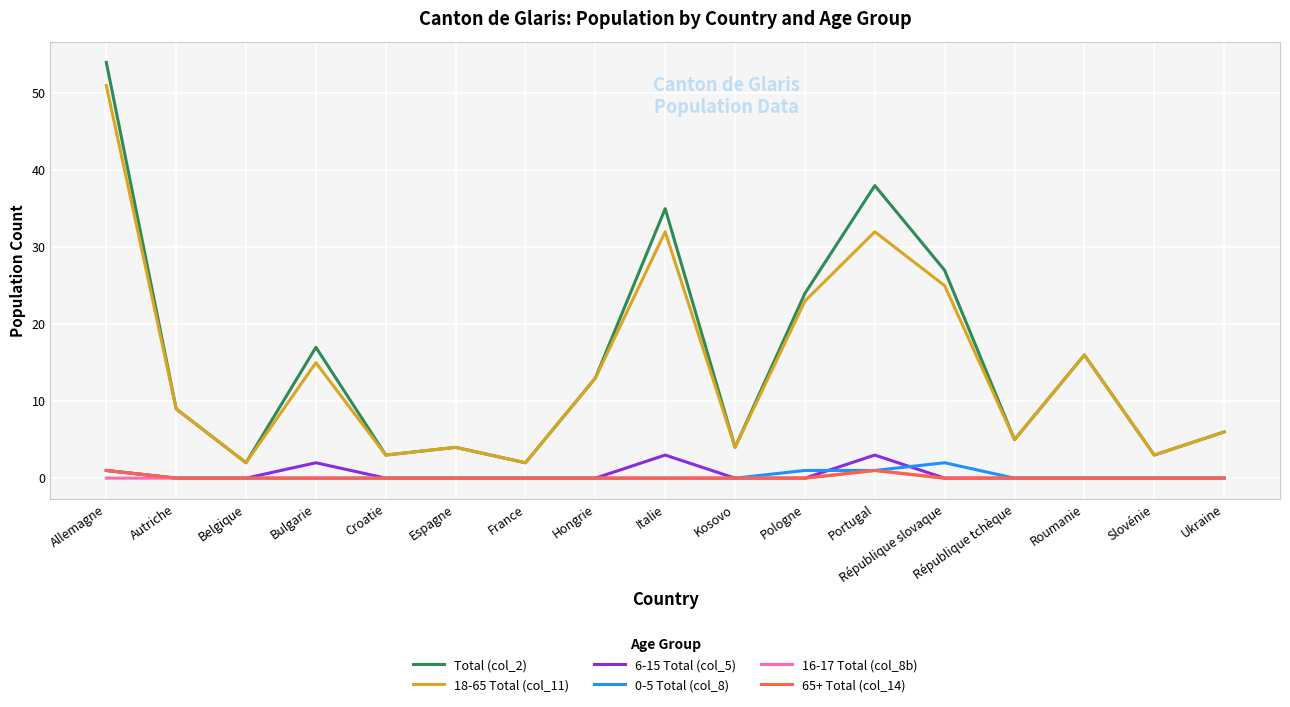

Reading left to right, what are all the values shown in this chart?

Total (col_2): Allemagne=54	Autriche=9	Belgique=2	Bulgarie=17	Croatie=3	Espagne=4	France=2	Hongrie=13	Italie=35	Kosovo=4	Pologne=24	Portugal=38	République slovaque=27	République tchèque=5	Roumanie=16	Slovénie=3	Ukraine=6
18-65 Total (col_11): Allemagne=51	Autriche=9	Belgique=2	Bulgarie=15	Croatie=3	Espagne=4	France=2	Hongrie=13	Italie=32	Kosovo=4	Pologne=23	Portugal=32	République slovaque=25	République tchèque=5	Roumanie=16	Slovénie=3	Ukraine=6
6-15 Total (col_5): Allemagne=1	Autriche=0	Belgique=0	Bulgarie=2	Croatie=0	Espagne=0	France=0	Hongrie=0	Italie=3	Kosovo=0	Pologne=0	Portugal=3	République slovaque=0	République tchèque=0	Roumanie=0	Slovénie=0	Ukraine=0
0-5 Total (col_8): Allemagne=1	Autriche=0	Belgique=0	Bulgarie=0	Croatie=0	Espagne=0	France=0	Hongrie=0	Italie=0	Kosovo=0	Pologne=1	Portugal=1	République slovaque=2	République tchèque=0	Roumanie=0	Slovénie=0	Ukraine=0
16-17 Total (col_8b): Allemagne=0	Autriche=0	Belgique=0	Bulgarie=0	Croatie=0	Espagne=0	France=0	Hongrie=0	Italie=0	Kosovo=0	Pologne=0	Portugal=1	République slovaque=0	République tchèque=0	Roumanie=0	Slovénie=0	Ukraine=0
65+ Total (col_14): Allemagne=1	Autriche=0	Belgique=0	Bulgarie=0	Croatie=0	Espagne=0	France=0	Hongrie=0	Italie=0	Kosovo=0	Pologne=0	Portugal=1	République slovaque=0	République tchèque=0	Roumanie=0	Slovénie=0	Ukraine=0